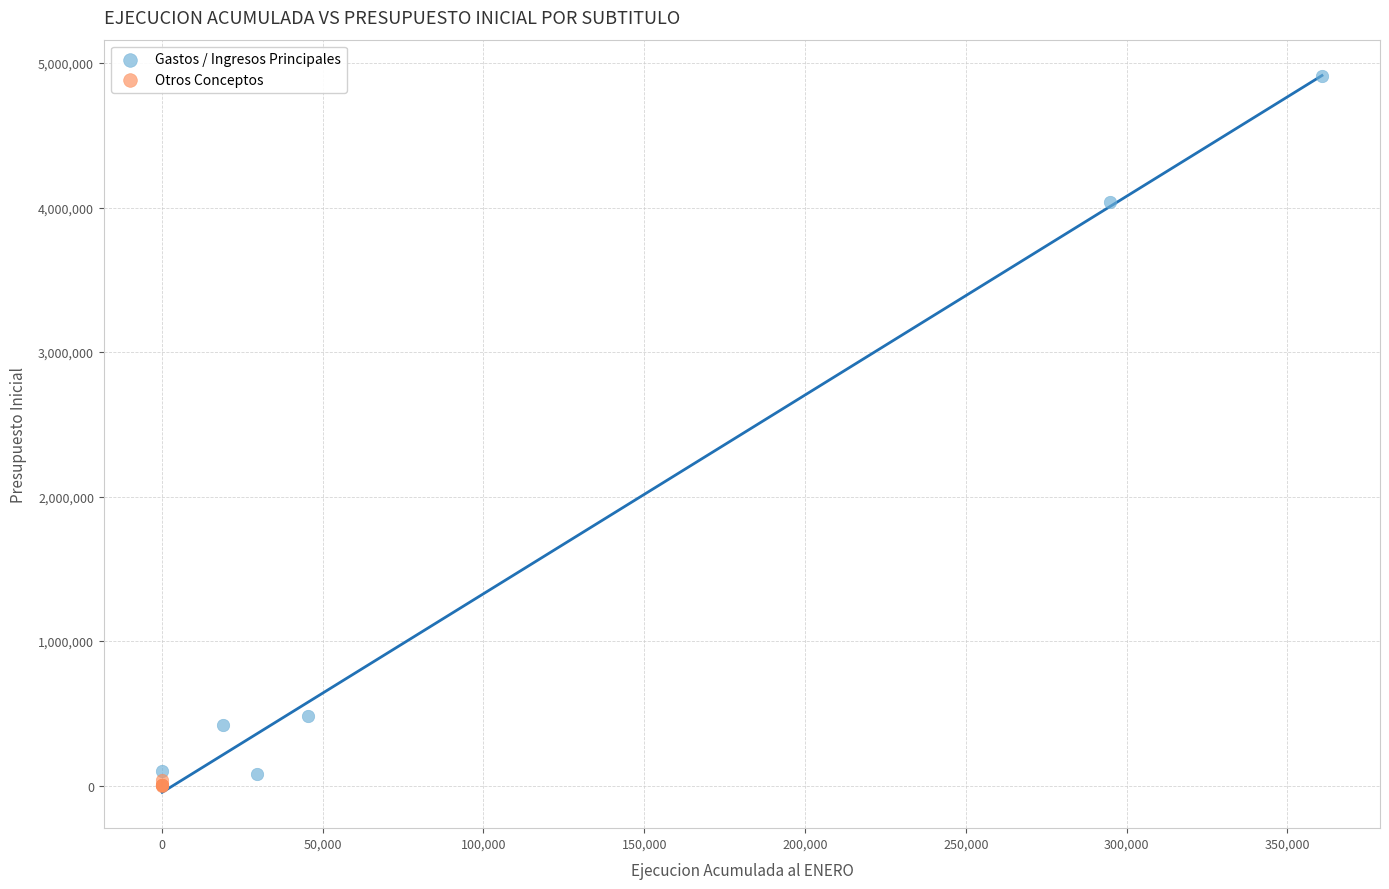

Which series contains the highest Y value?

Gastos / Ingresos Principales